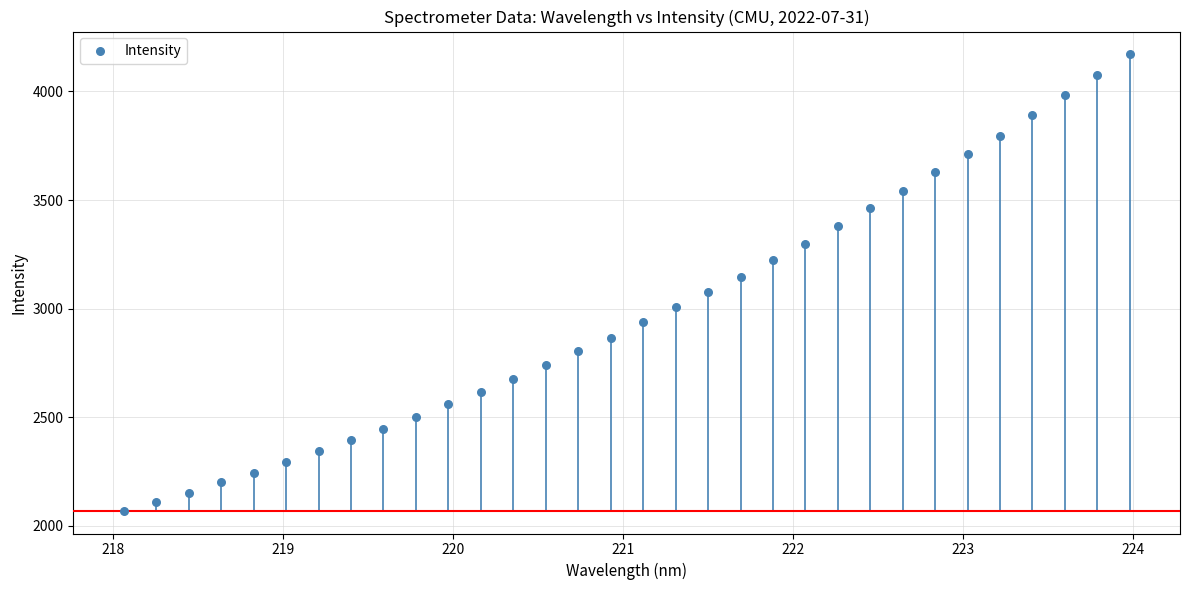

What is the range of X values (max minus min)?

5.9